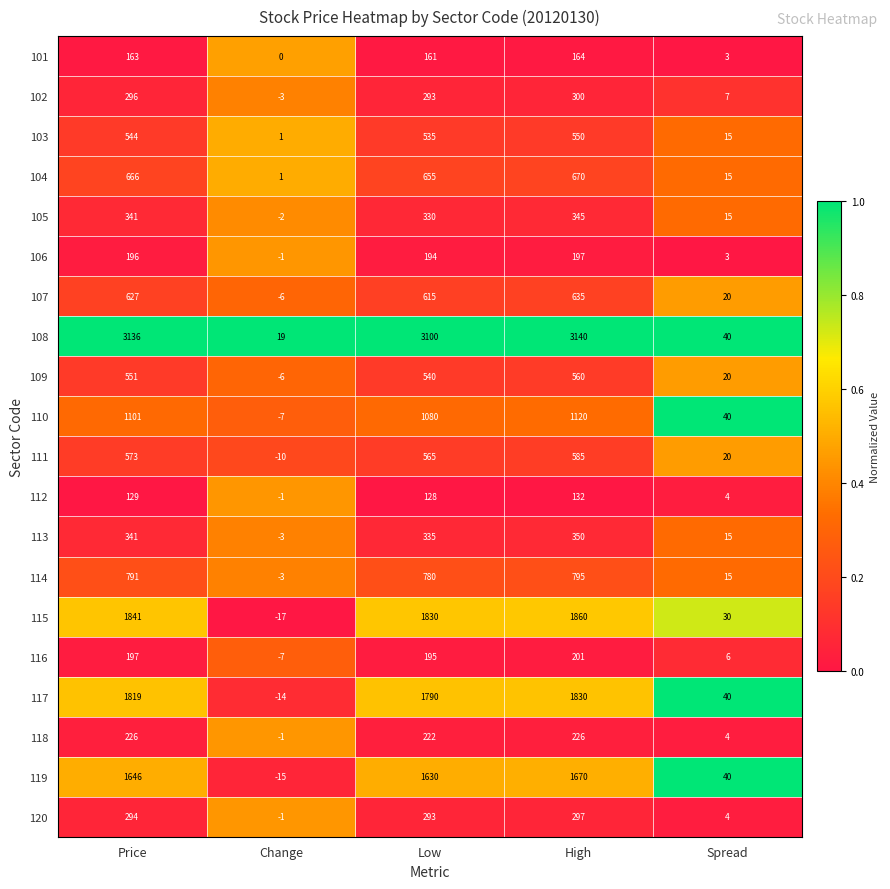

What is the difference between the 103 values at High and Spread?

535